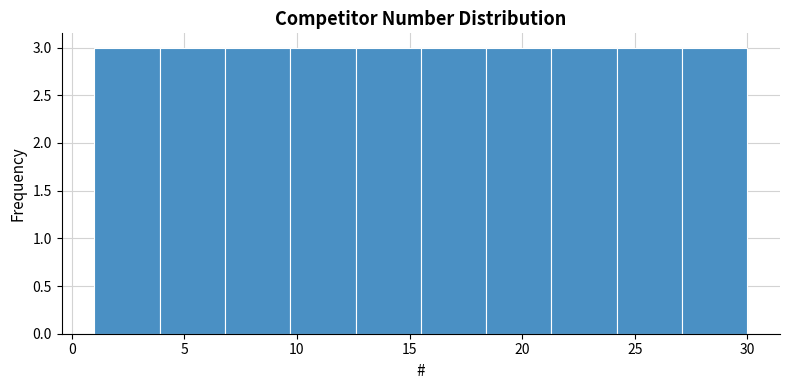

Reading left to right, transcribe this chart: for each bar, give the range it covers on the x-axis and its height. Neither the bar edges nor the heights are printed on the chart, so give them approximately, as read against the axes.

1.0 to 3.9: 3
3.9 to 6.8: 3
6.8 to 9.7: 3
9.7 to 12.6: 3
12.6 to 15.5: 3
15.5 to 18.4: 3
18.4 to 21.3: 3
21.3 to 24.2: 3
24.2 to 27.1: 3
27.1 to 30.0: 3